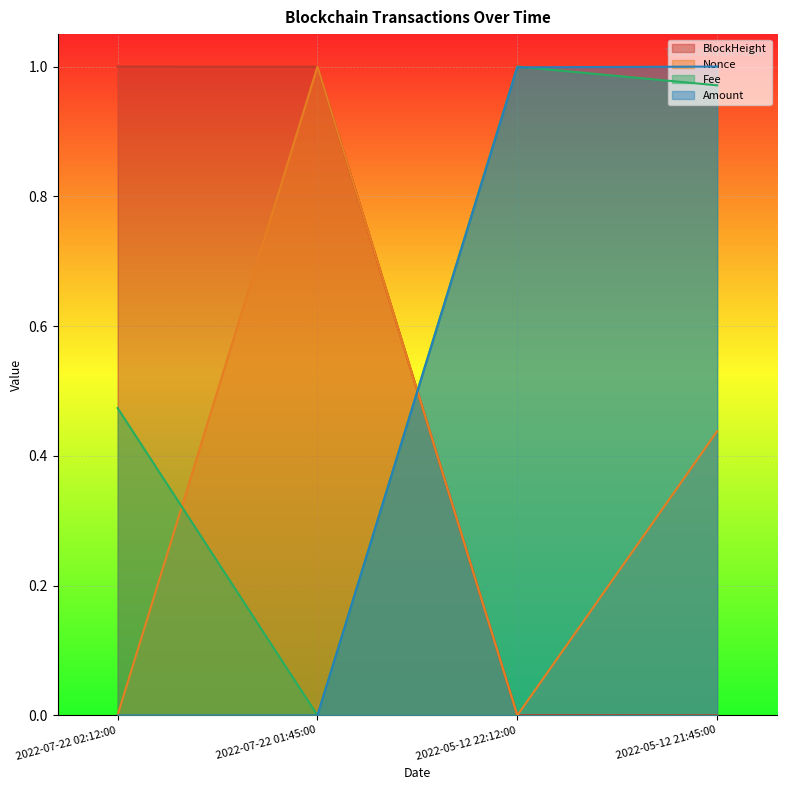

What is the sum of all Nonce values?

1.4